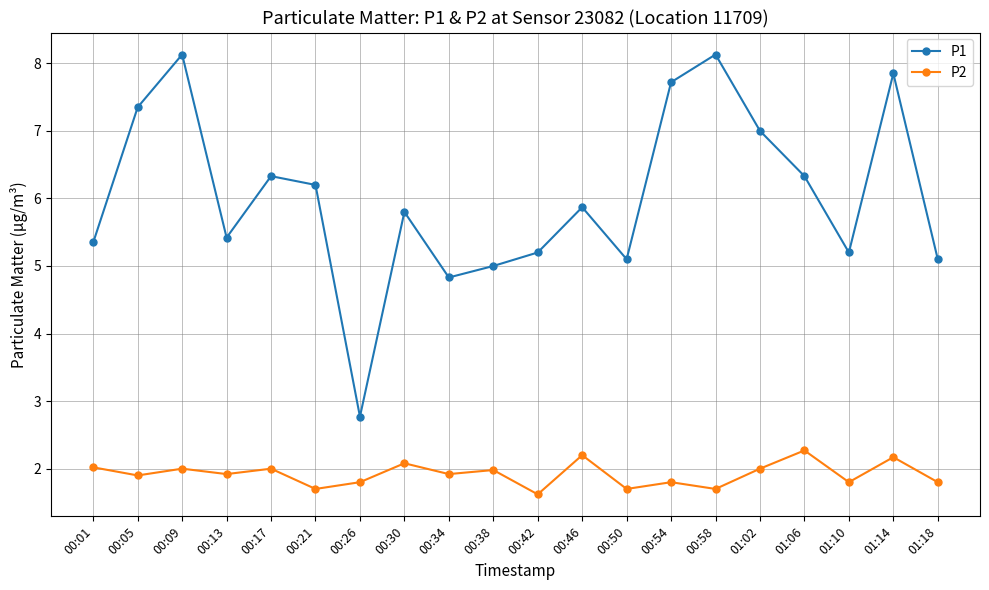

Is this an area chart (filled region under the line)?

No